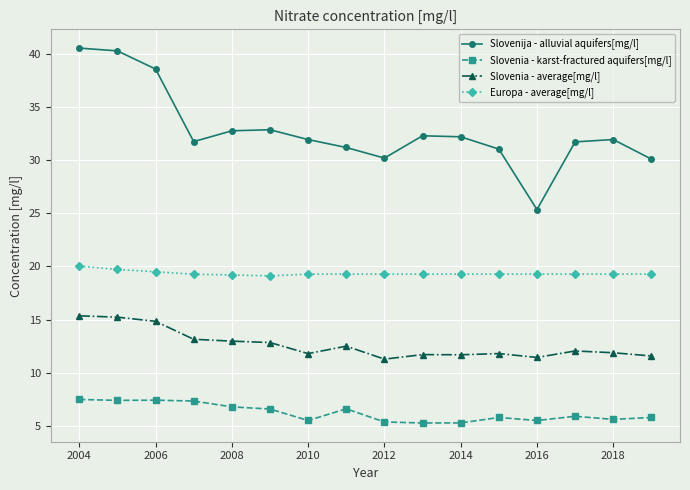

Which series has the largest total across all categories?

Slovenija - alluvial aquifers[mg/l]